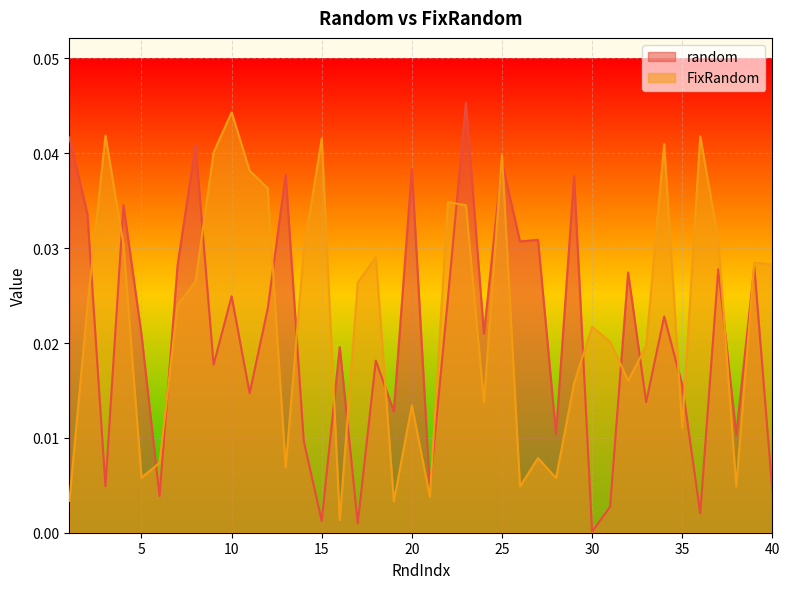

In random, how many points are lower than both neighbors (excluding endpoints)?

15